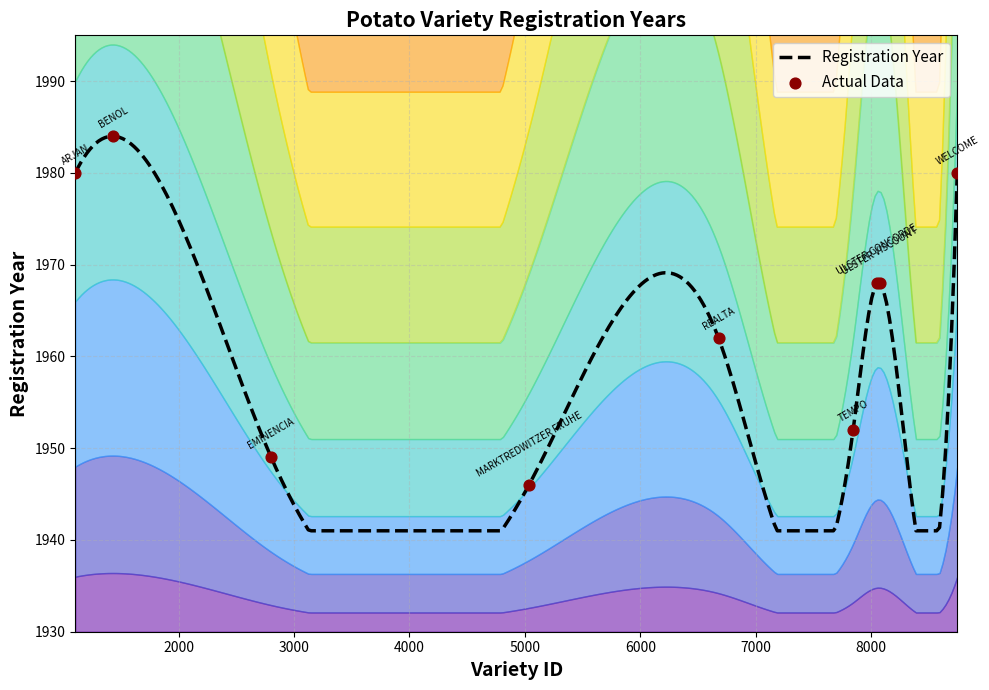

What is the ratio of the value at EMINENCIA to the value at ARJAN?

1.0